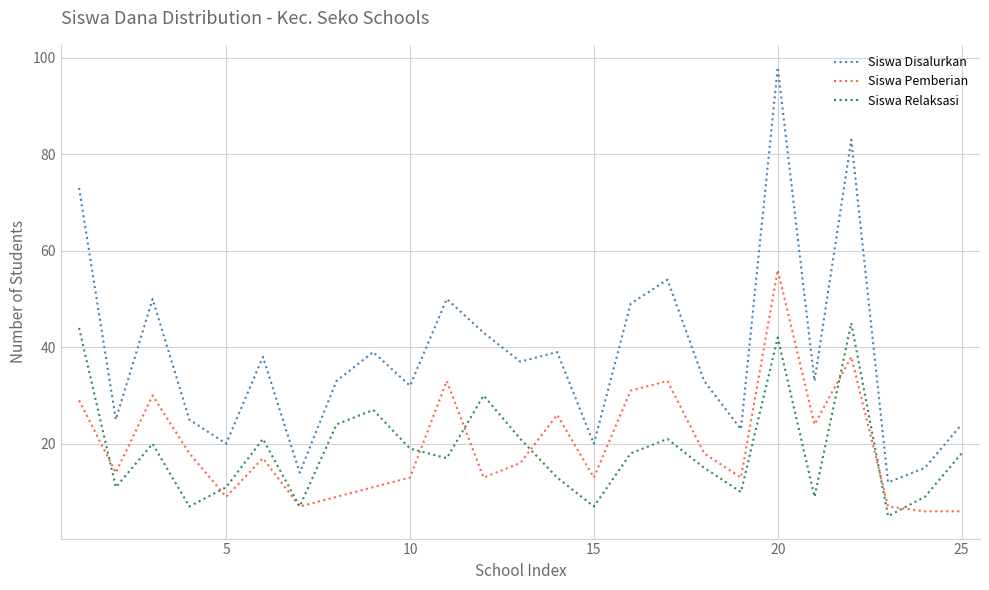

Which series has the largest total across all categories?

Siswa Disalurkan